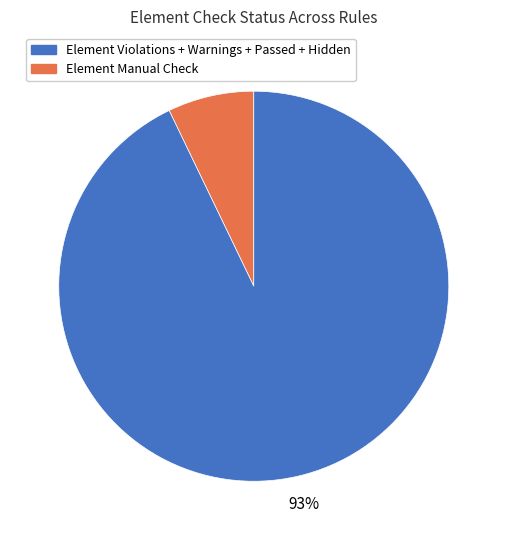

Is there any slice that represents more than half of the pie?

Yes